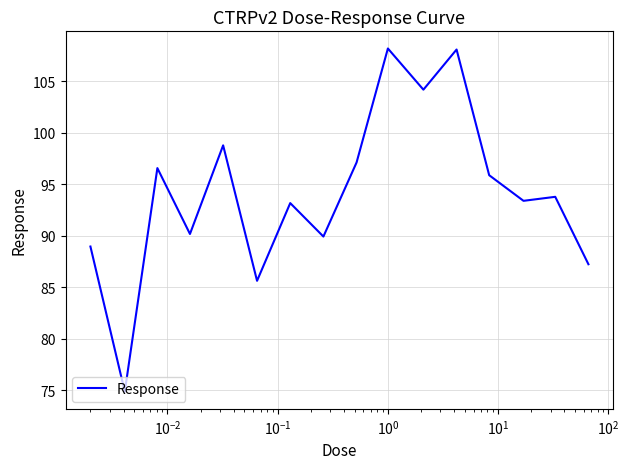

What is the difference between the maximum and minimum values?

33.3